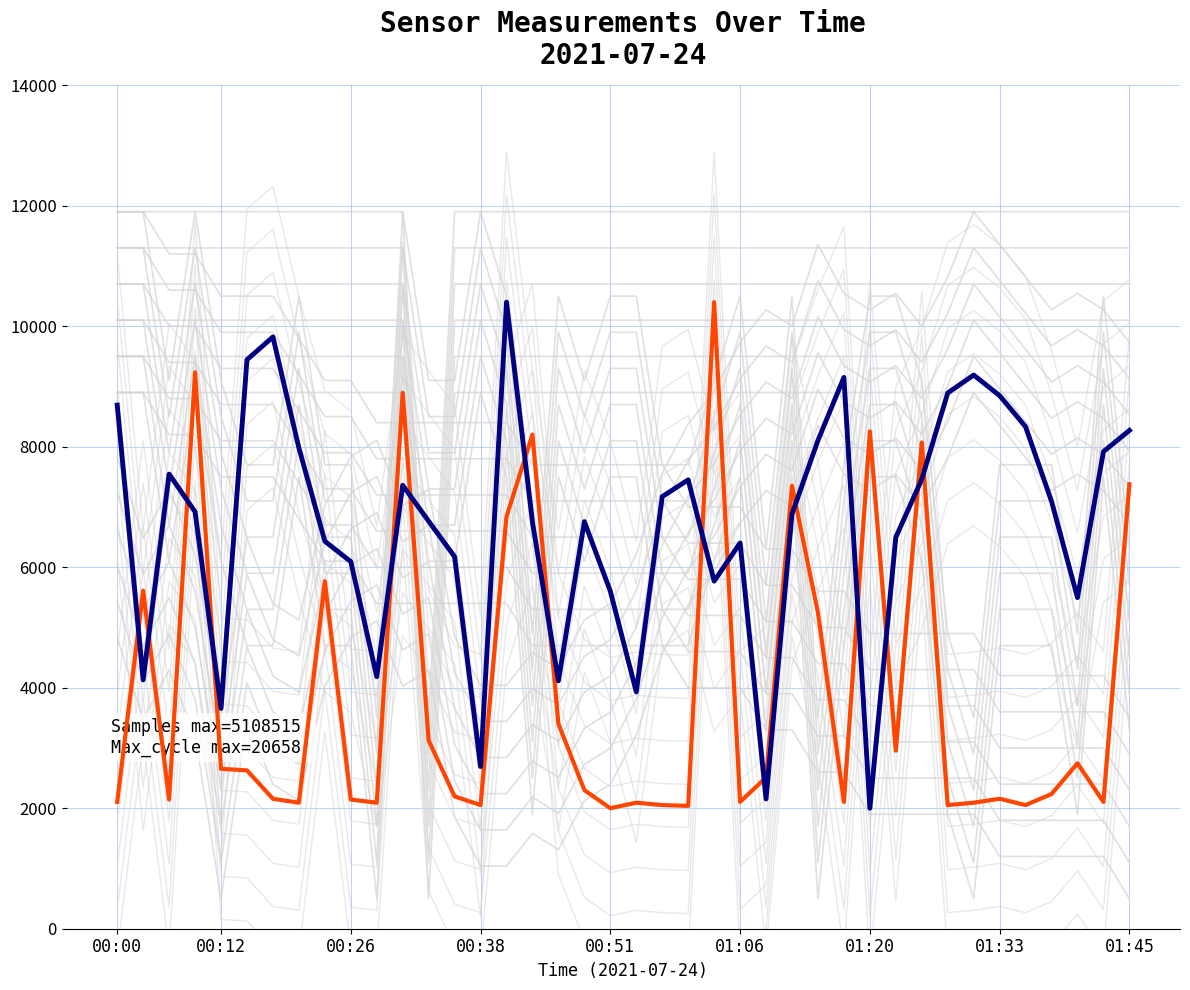

Where is Samples nearest to the value 6200?

13